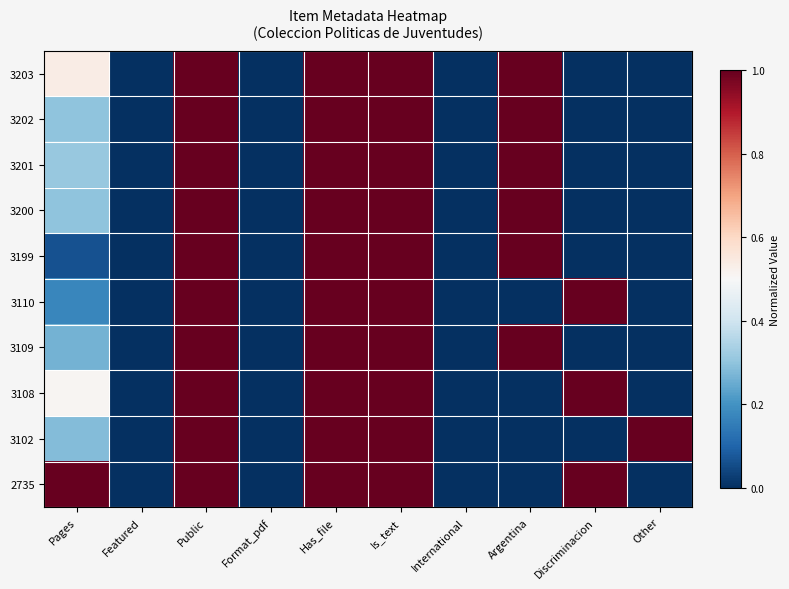

At which category does the chart reach its minimum across all series?

Featured